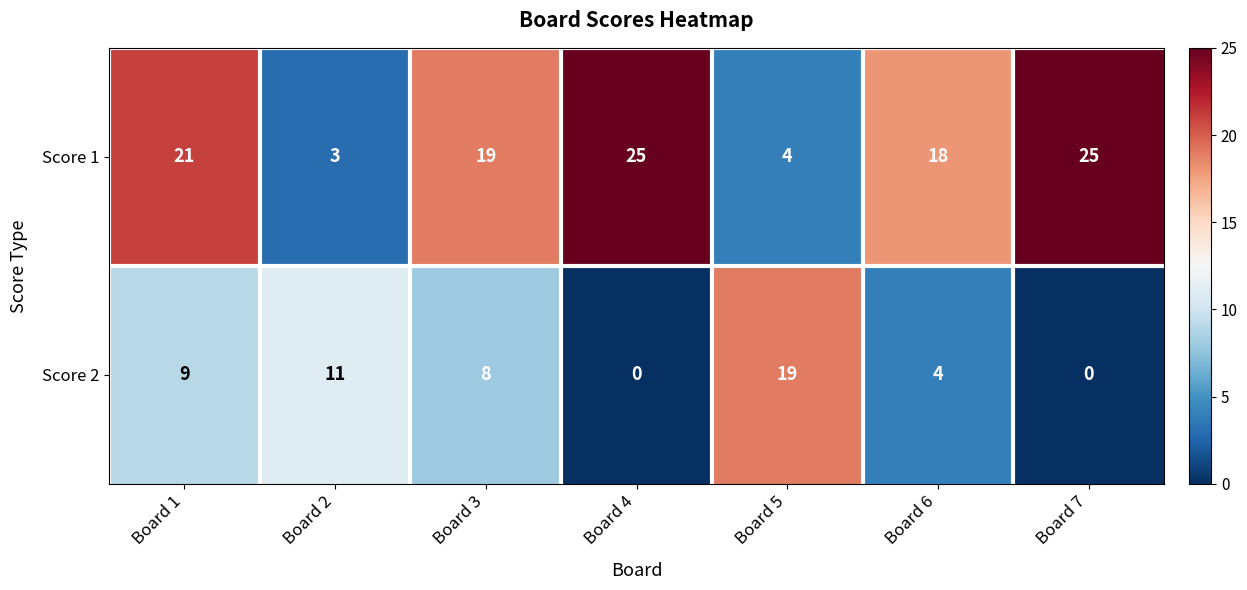

Where is Score 1 nearest to the value 14?

Board 6